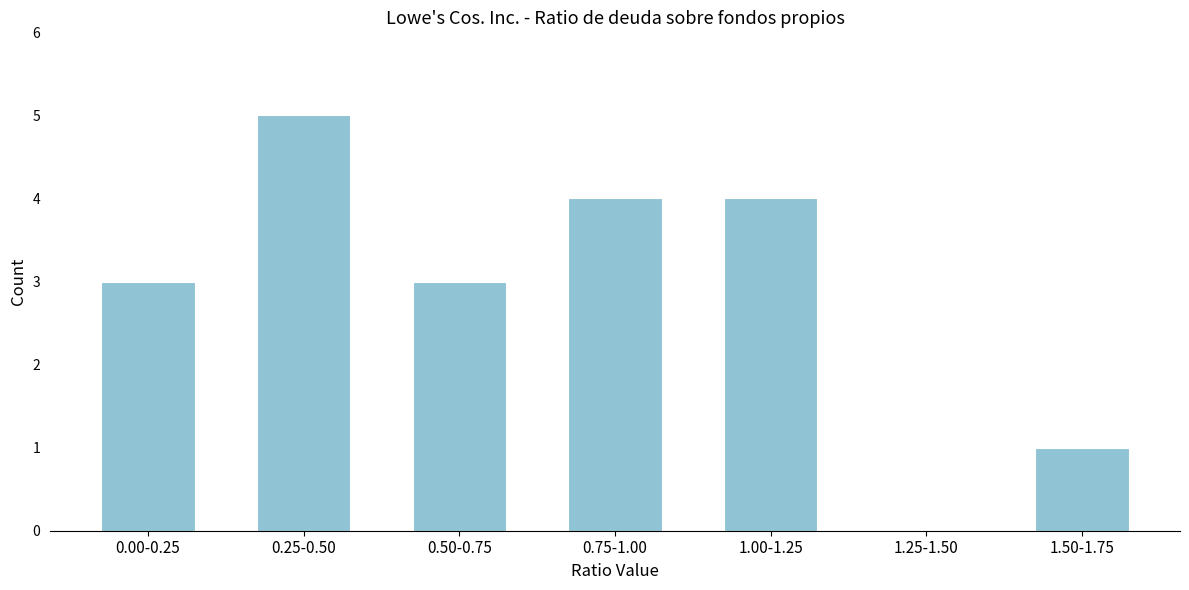

Reading left to right, list all the values displayed in this chart.

0.00-0.25=3	0.25-0.50=5	0.50-0.75=3	0.75-1.00=4	1.00-1.25=4	1.25-1.50=0	1.50-1.75=1